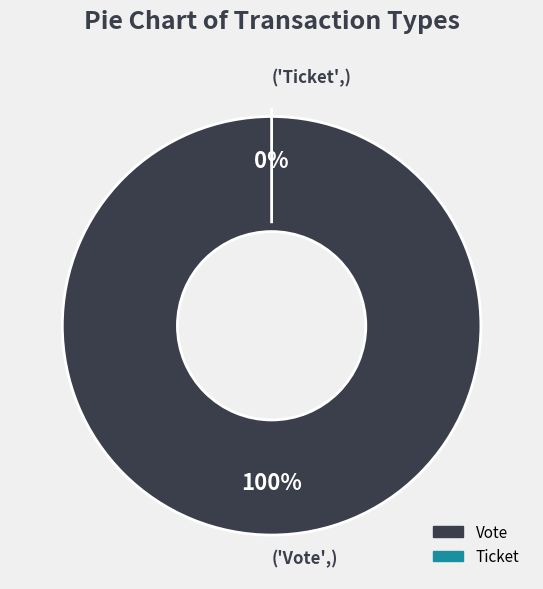

Rank the categories by value from highest to lowest.

Vote, Ticket